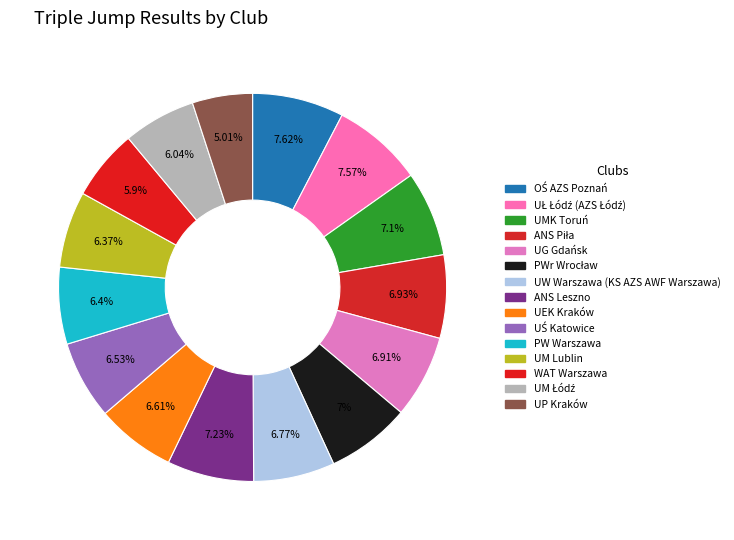

How many slices are in this pie chart?

15